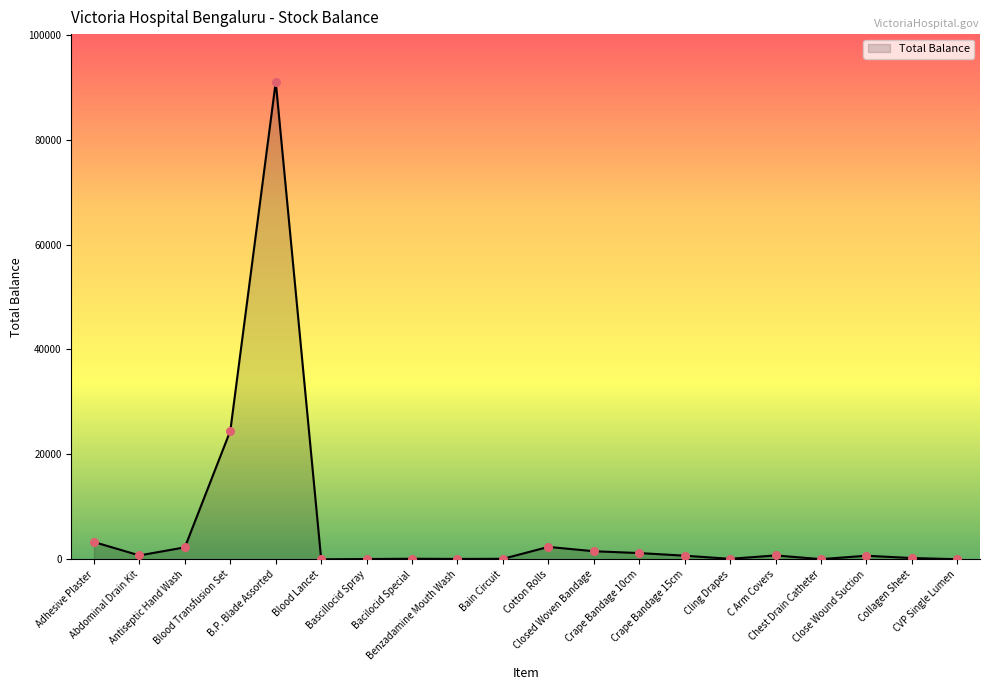

Between Adhesive Plaster and Antiseptic Hand Wash, which is larger?

Adhesive Plaster